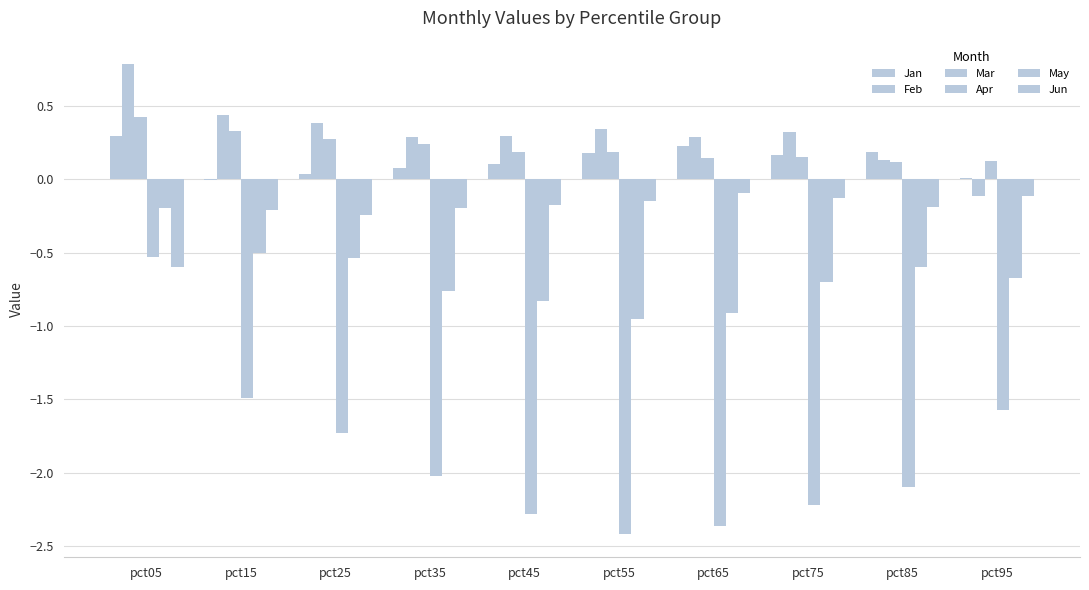

Are the bars horizontal?

No